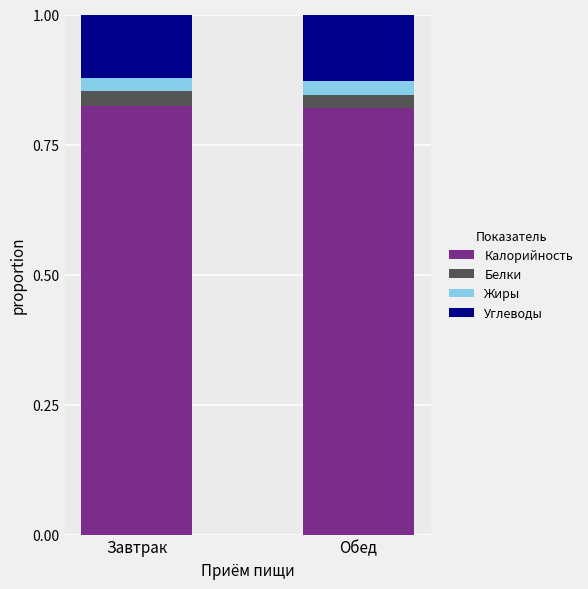

True or false: Калорийность has a value of 1.4 at Завтрак.

False